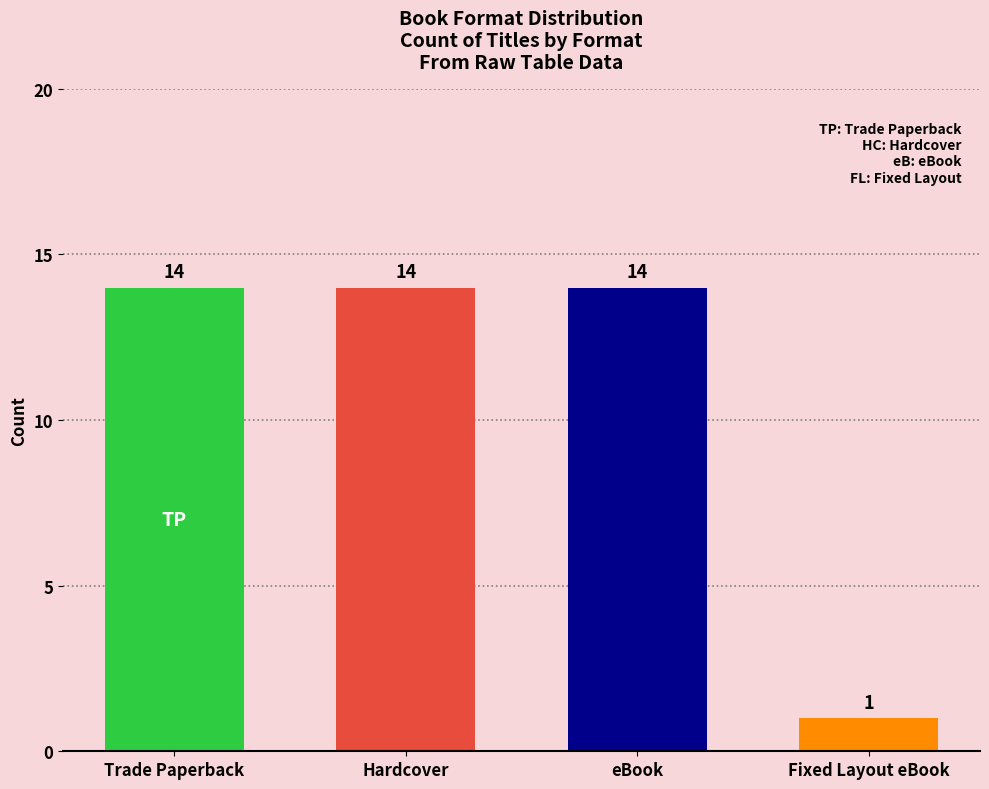

Rank the categories by value from highest to lowest.

Trade Paperback, Hardcover, eBook, Fixed Layout eBook